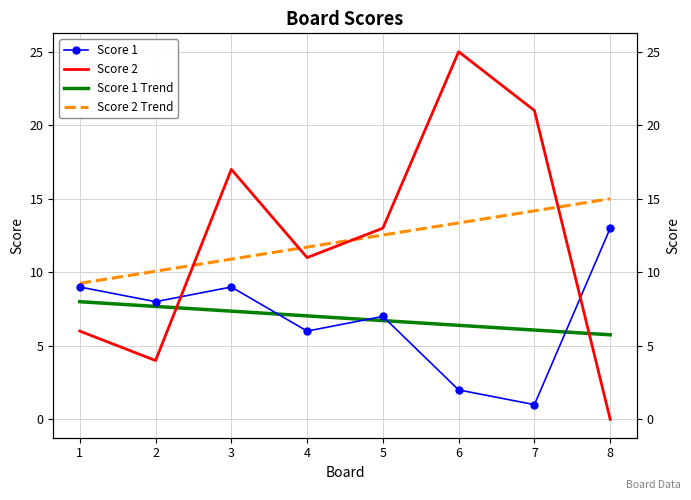

Does the chart have visible grid lines?

Yes